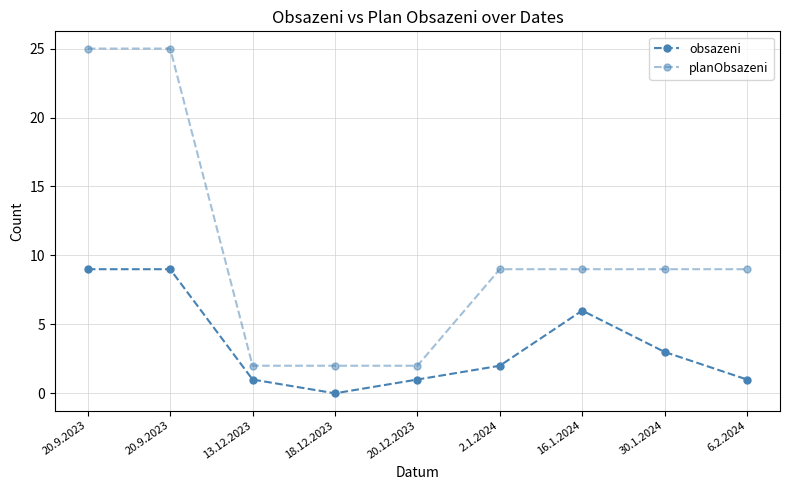

What is the total value across all series at 6.2.2024?

10